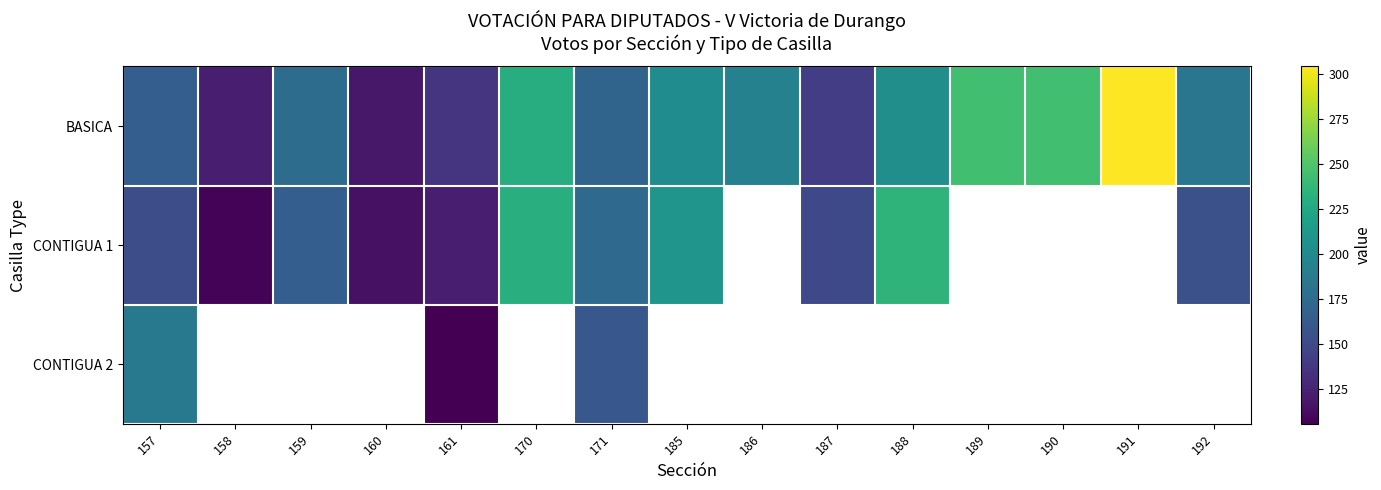

Which series has the largest total across all categories?

BASICA